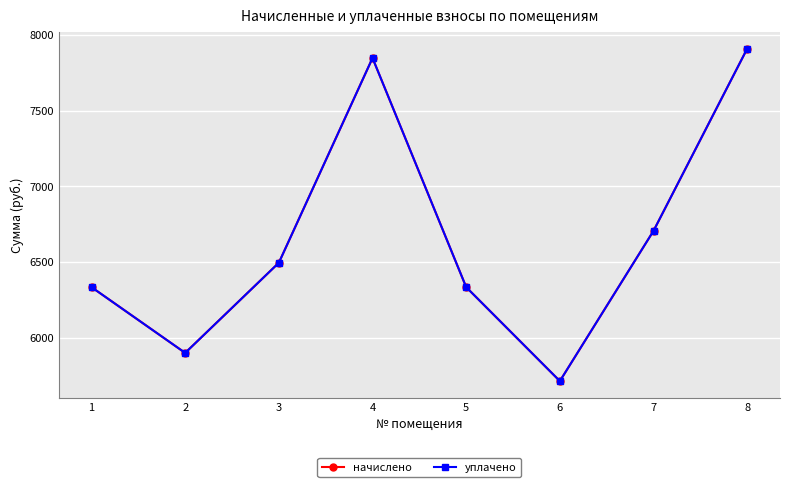

Is this an area chart (filled region under the line)?

No